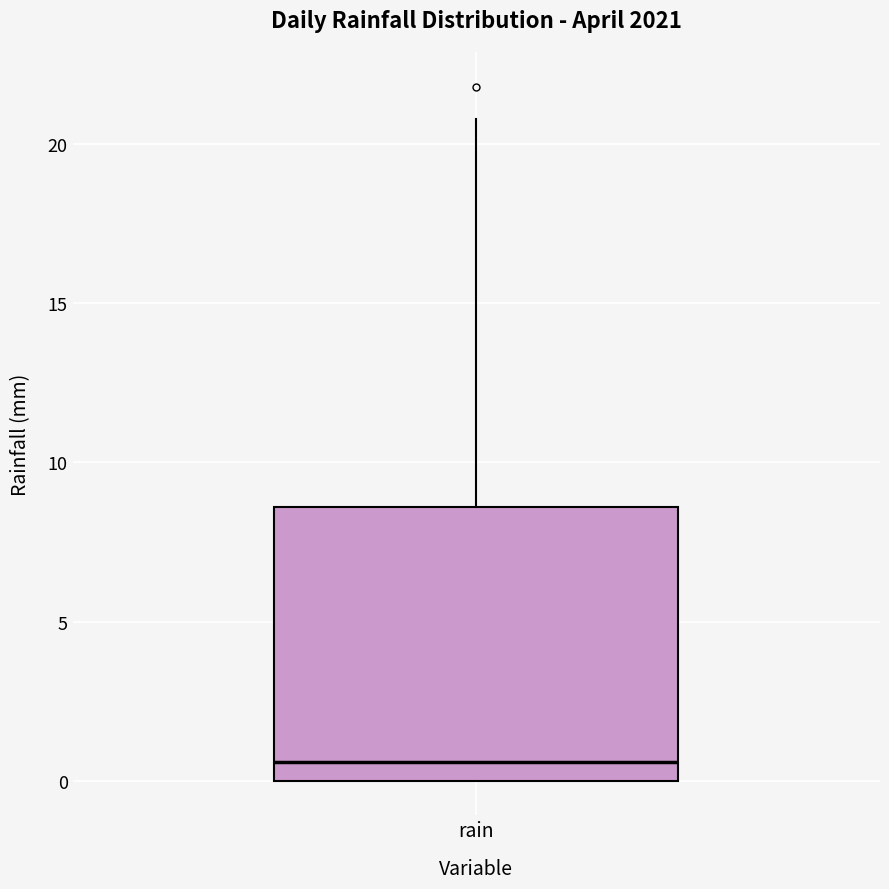

Transcribe this box plot: give where the median line is, the range the box spans, and where the two whiskers end, as read against the y-axis. The values are not printed on the chart, so give them approximately, as read against the axis.

median 0.5, box 0.0 to 8.5, whiskers 0.0 to 21.0